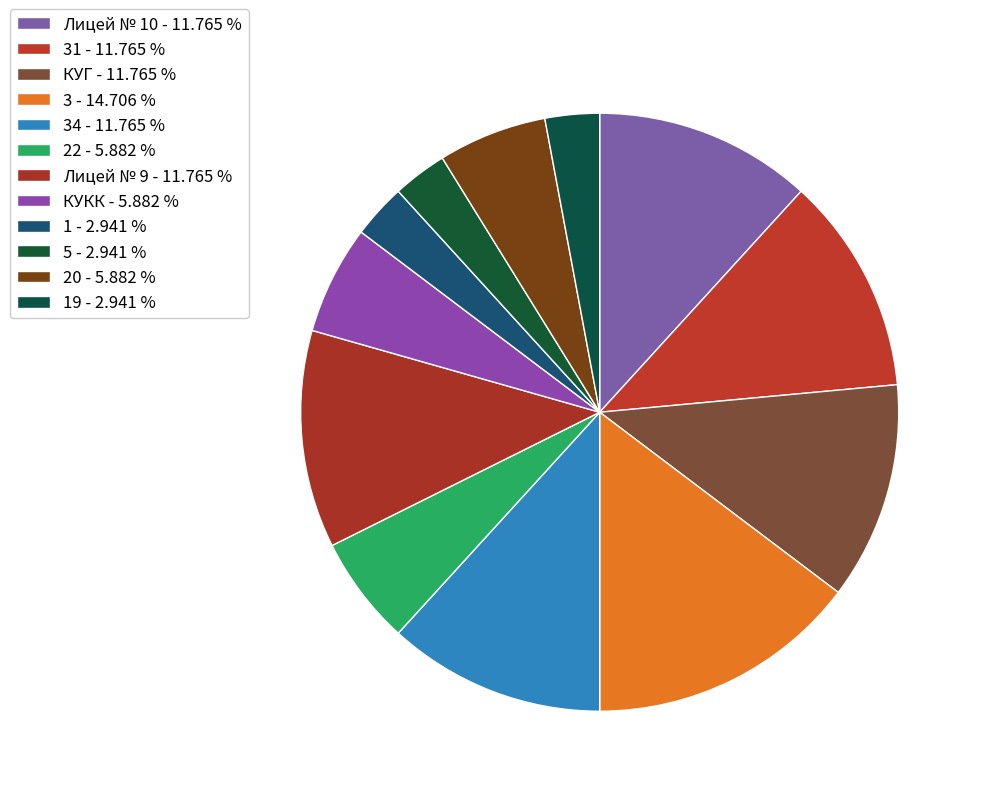

Is there a majority slice in this chart?

No